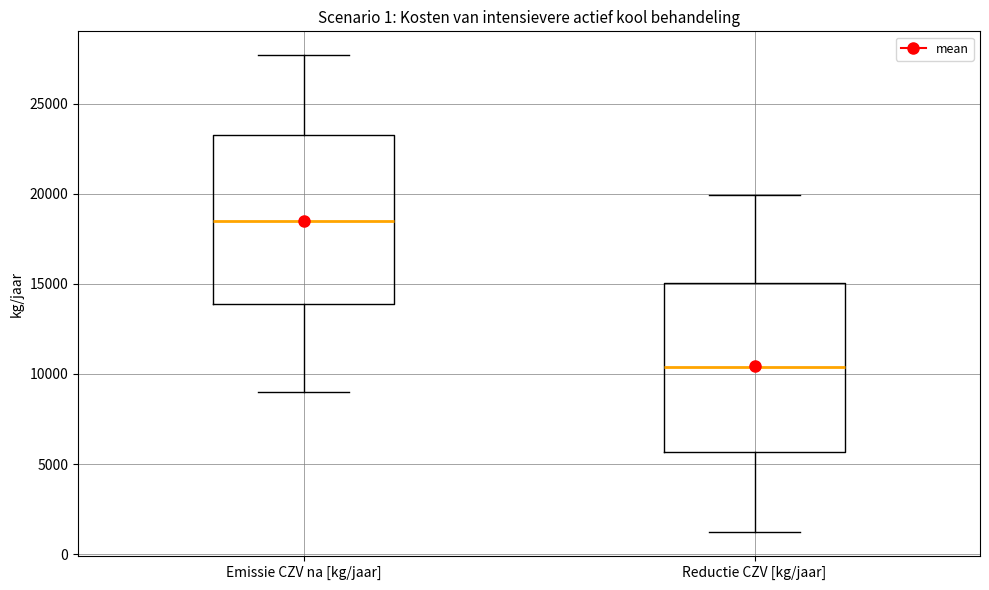

Reading left to right, read every box against the y-axis: the position of its median line, the range the box covers, and the ends of its whiskers. The values are not printed on the chart, so give them approximately, as read against the axis.

Emissie CZV na [kg/jaar]: median 18500, box 14000 to 23000, whiskers 9000 to 27500
Reductie CZV [kg/jaar]: median 10500, box 5500 to 15000, whiskers 1000 to 20000